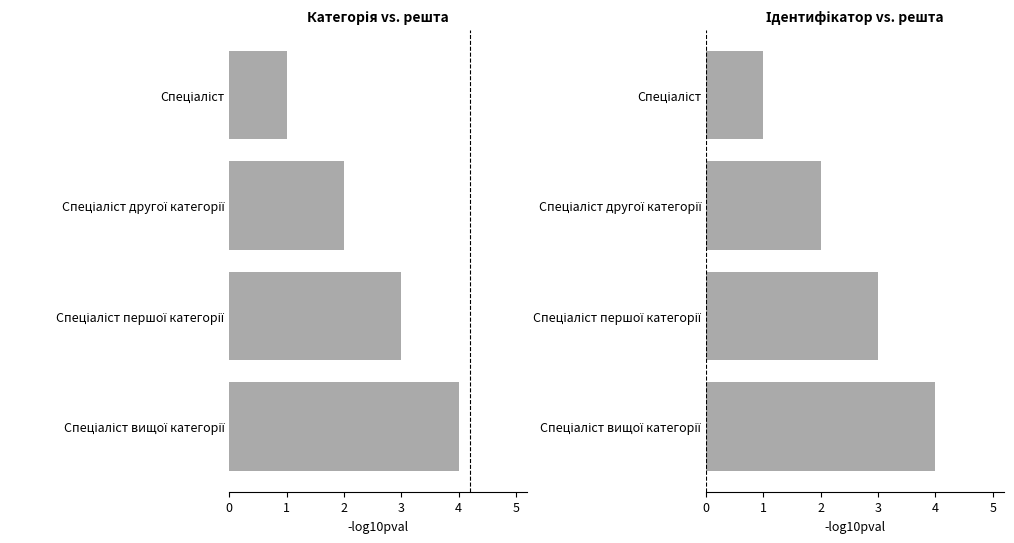

What is the value of the 3rd bar from the left?

2